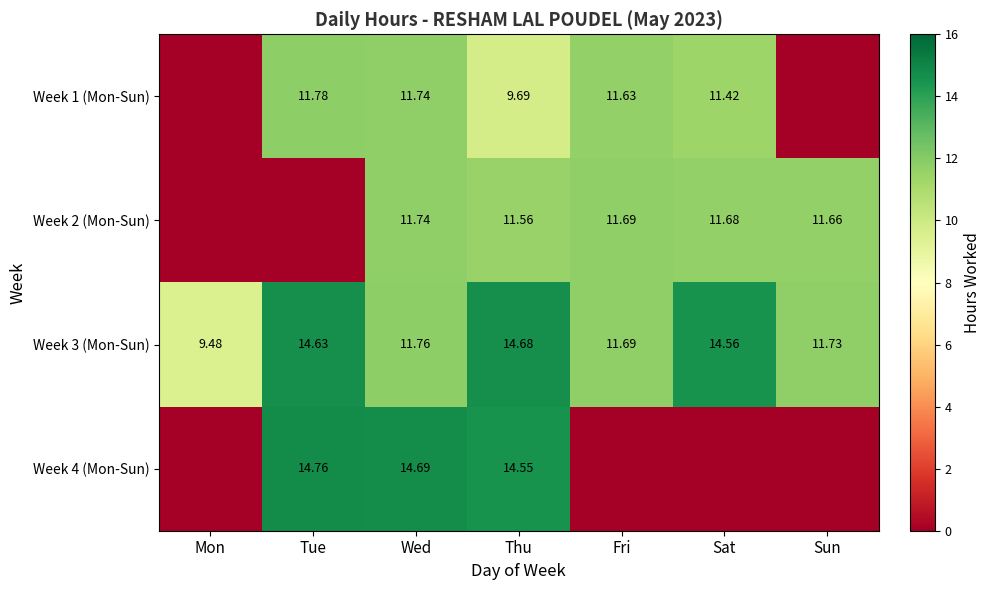

Rank the categories by Week 3 (Mon-Sun) value from lowest to highest.

Mon, Fri, Sun, Wed, Sat, Tue, Thu